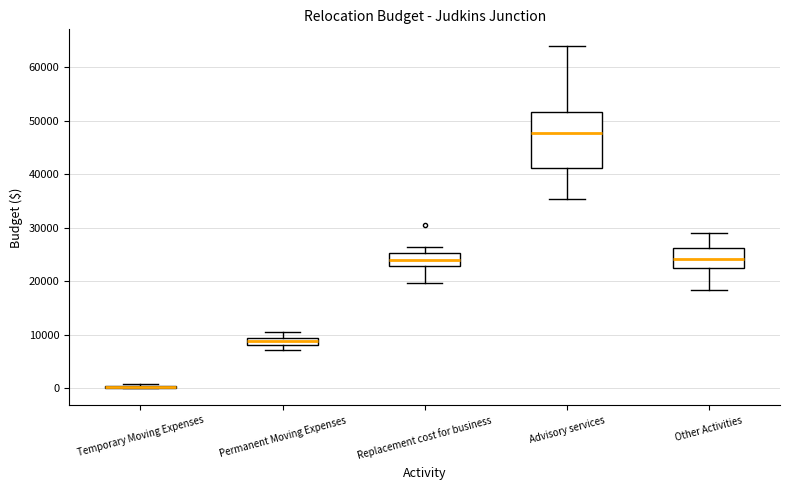

Which box is the tallest, from its lower edge to its upper edge?

Advisory services